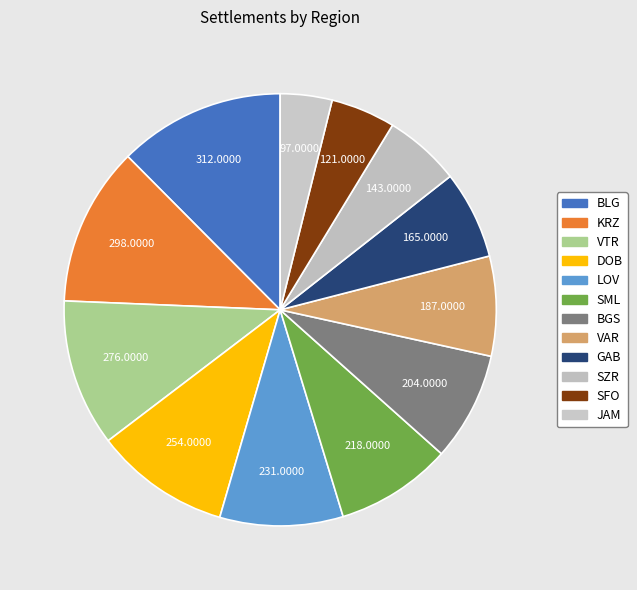

To the nearest percent, what percentage of the pie is JAM?

4%